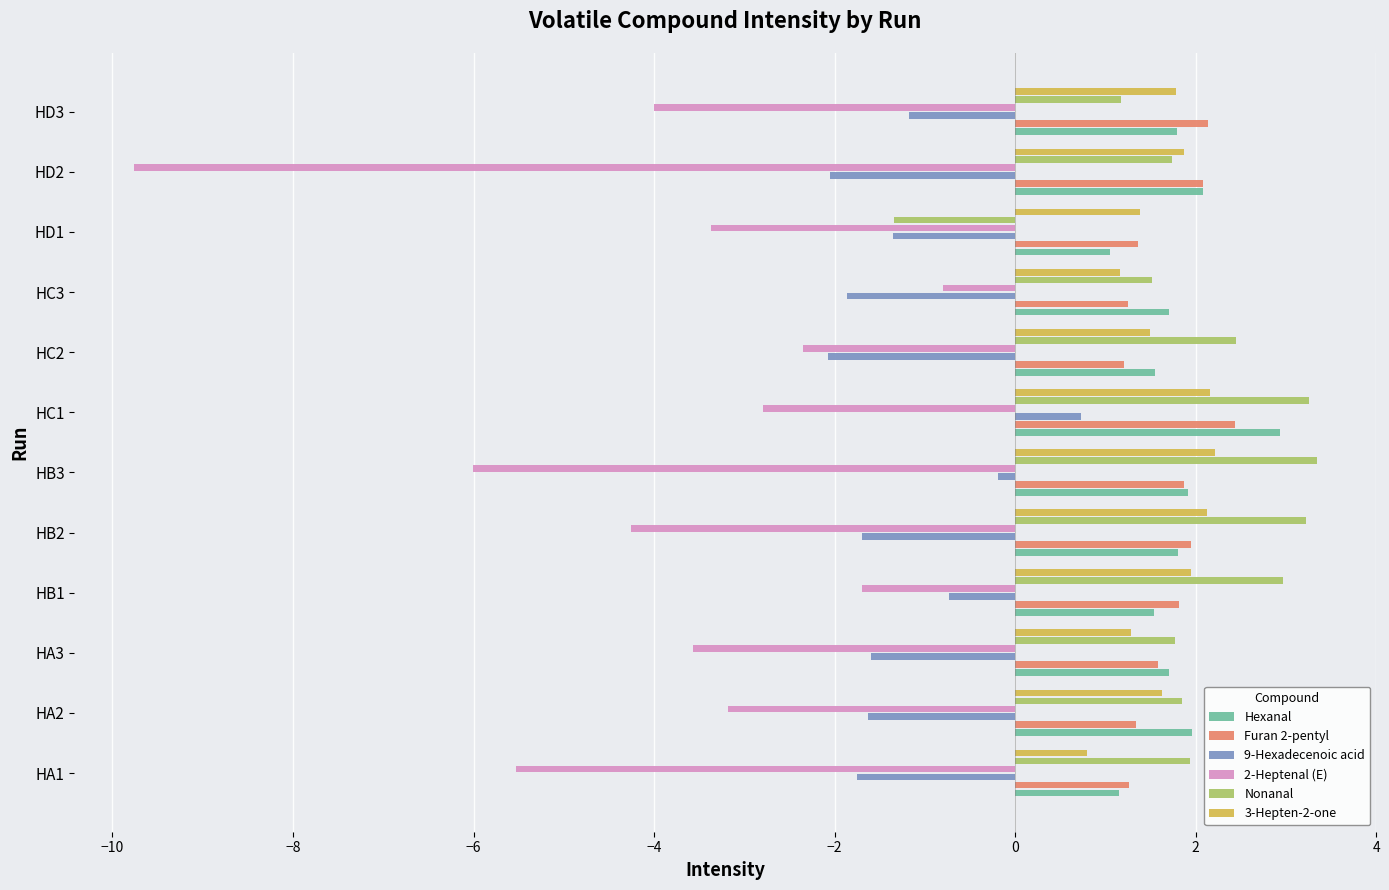

Is the value of Nonanal at HB2 greater than the value of 2-Heptenal (E) at HD1?

Yes